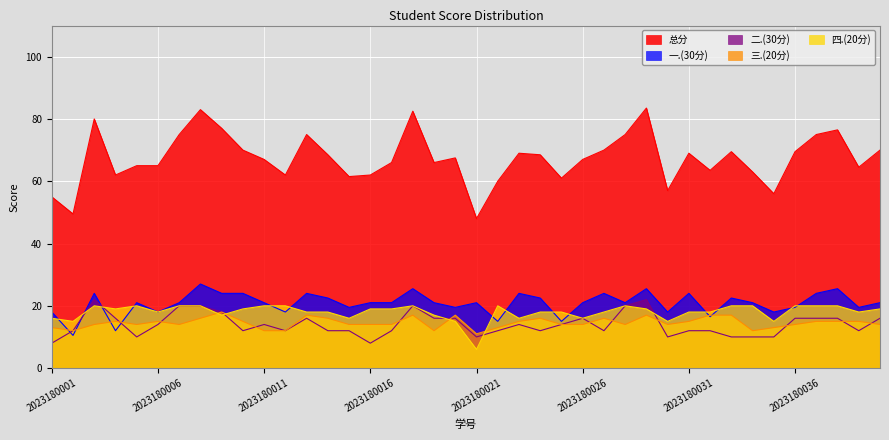

Where is 四.(20分) nearest to the value 13?

2023180002